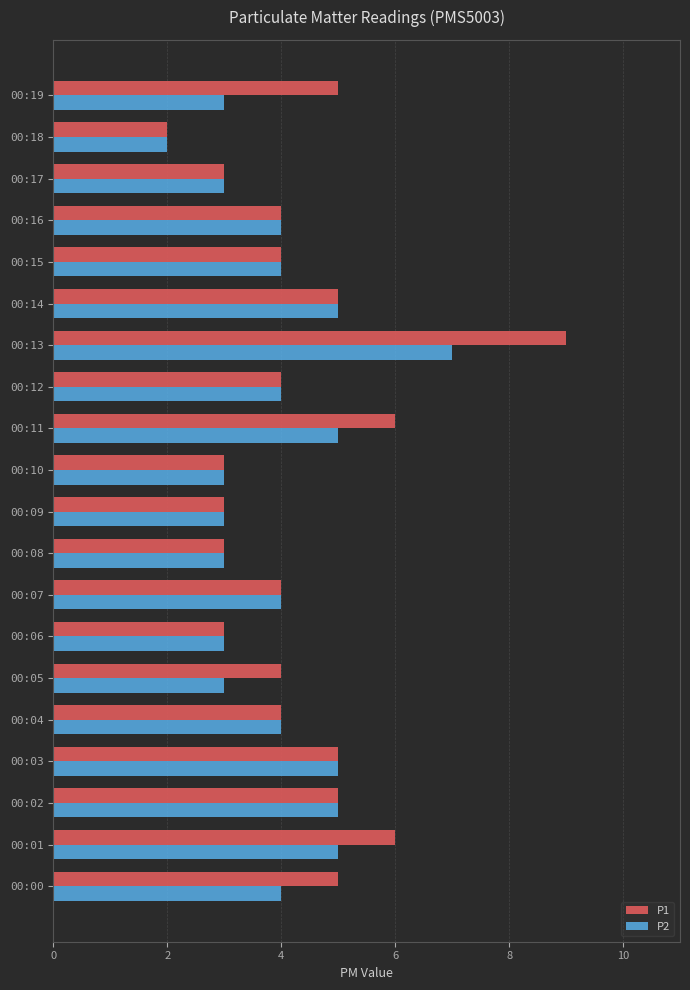

Count the number of categories in the chart.

20